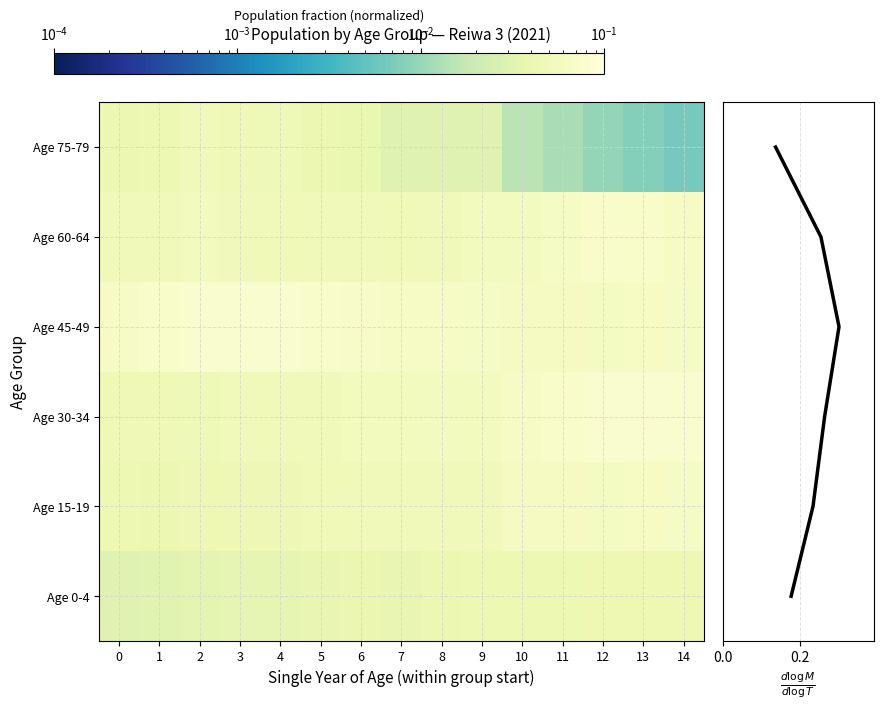

Which category has the highest value in the 75 series?

2